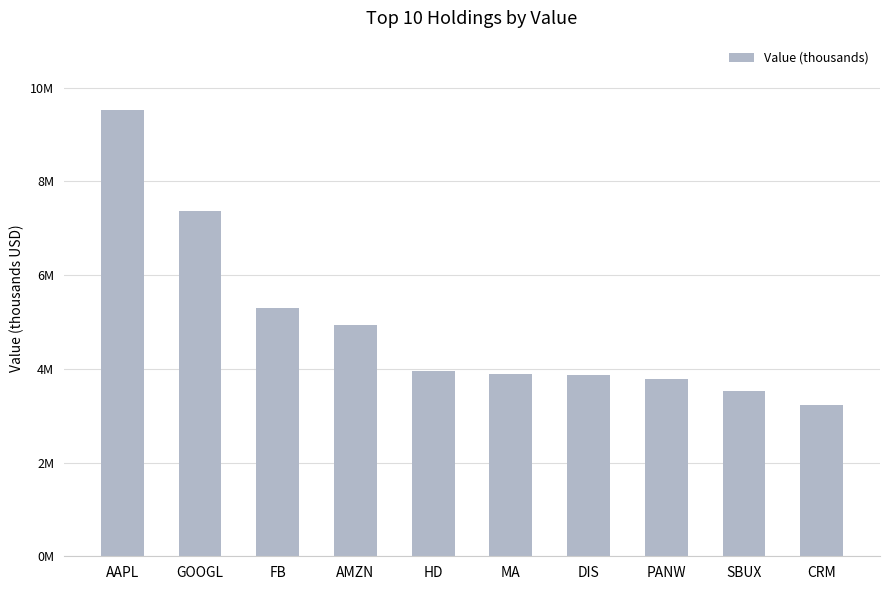

What is the label of the 3rd bar from the right?

PANW